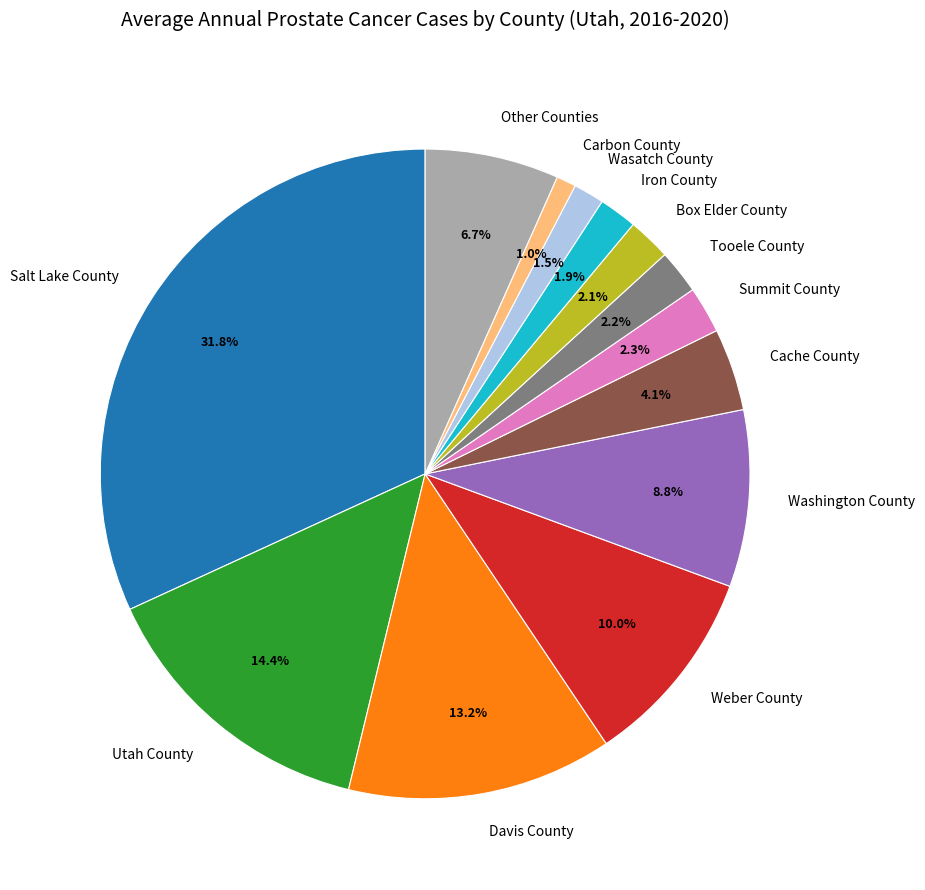

To the nearest percent, what is the difference between the largest and smallest slice percentages?

31%